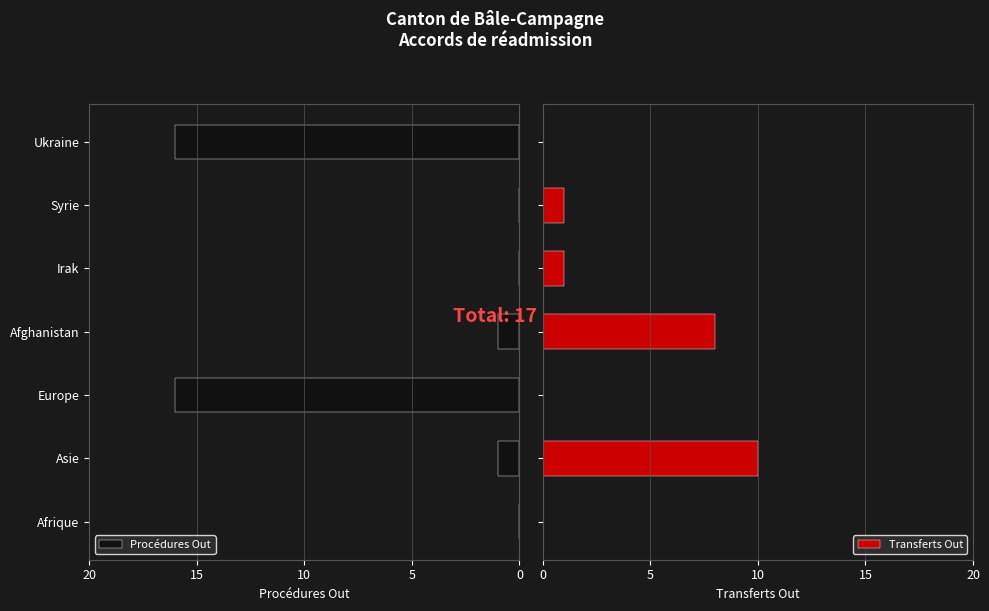

At how many categories does at least one series exceed 1?

4